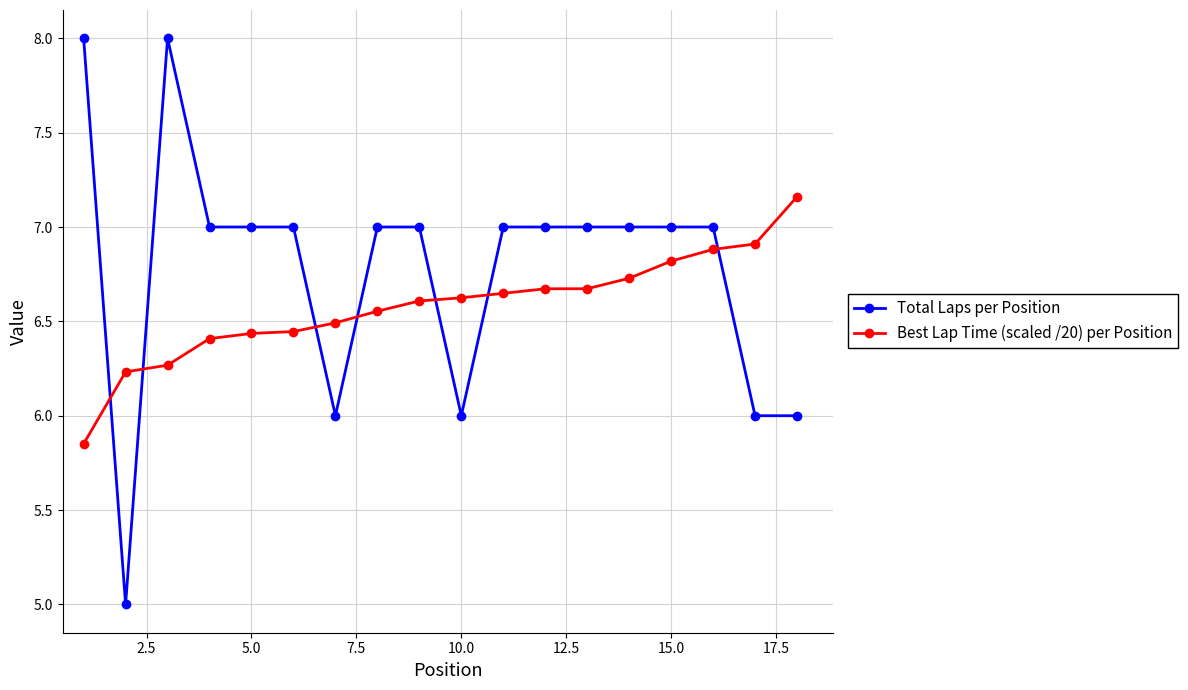

What is the difference between the maximum and second lowest values in the Best Lap Time (scaled /20) per Position series?

0.9